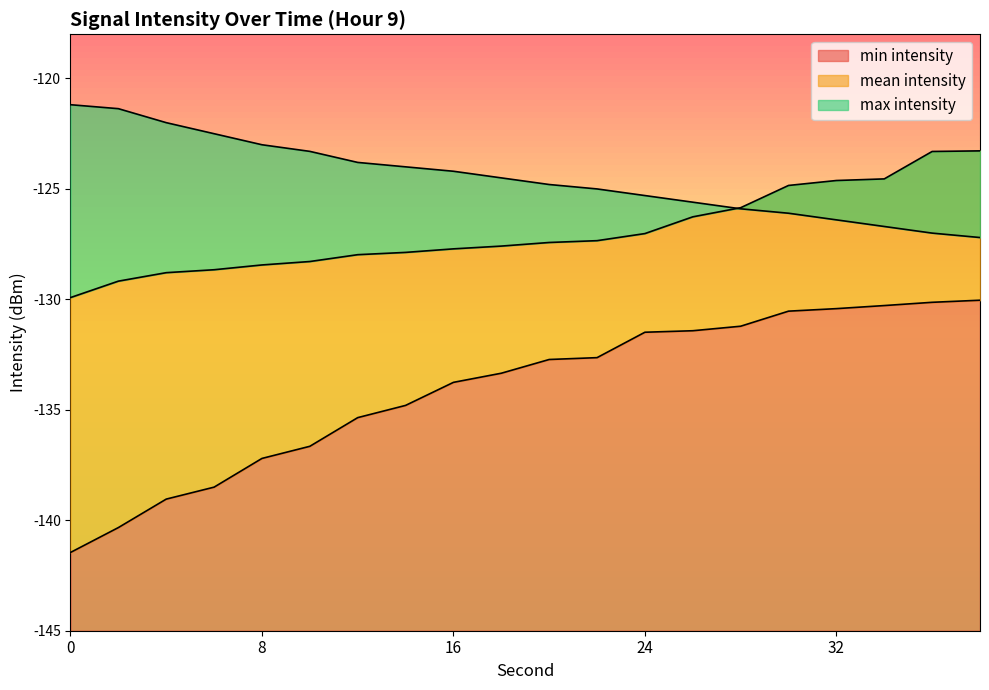

List the labels in order of max intensity value, smallest first.

38, 36, 34, 32, 30, 28, 26, 24, 22, 20, 18, 16, 14, 12, 10, 8, 6, 4, 2, 0